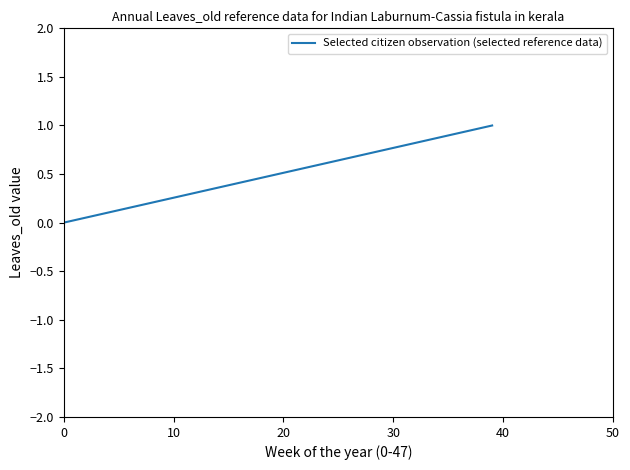

What is the difference between the maximum and minimum values?

1.0